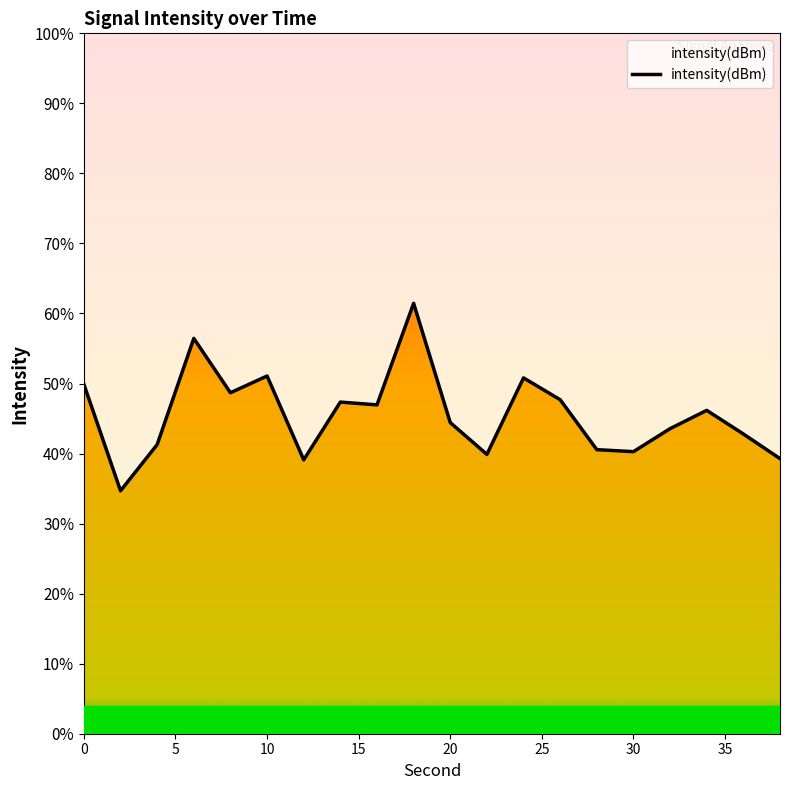

Between 30 and 25, which is larger?

25